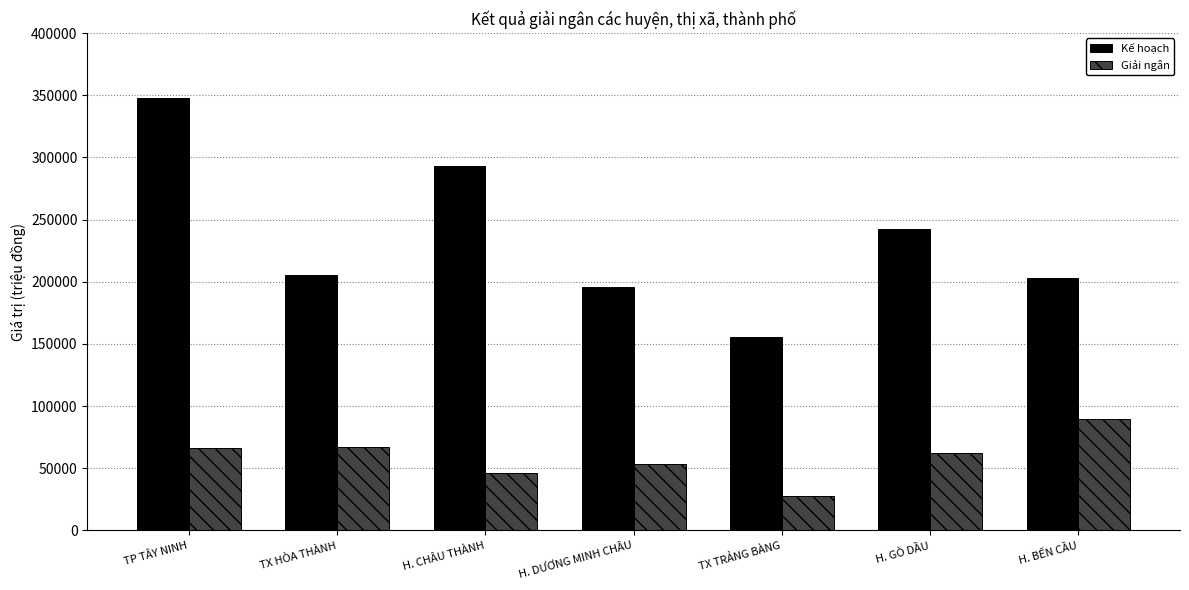

What is the difference between the highest and lowest values at TX HÒA THÀNH?

138643